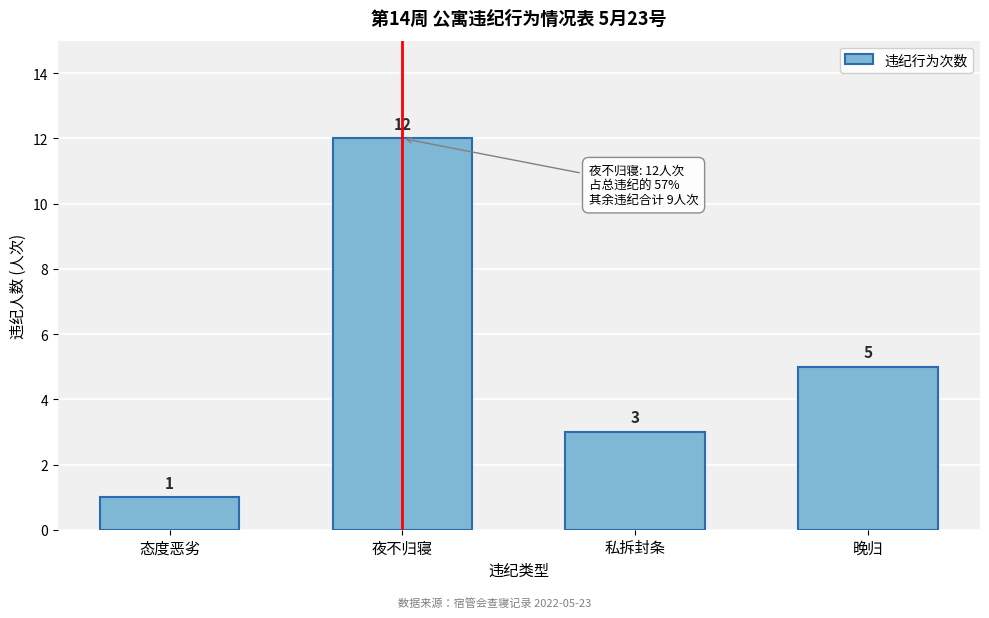

Reading left to right, extract all data points from this chart.

态度恶劣=1	夜不归寝=12	私拆封条=3	晚归=5